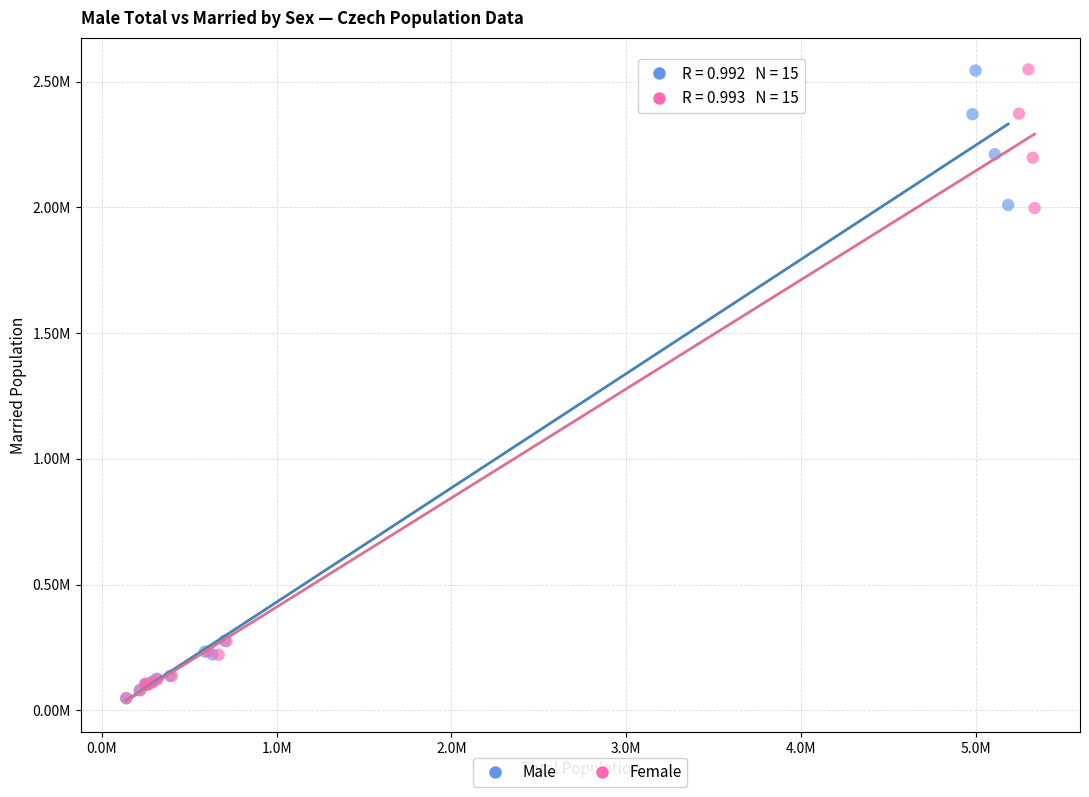

What are all the series names shown in the legend?

Male, Female